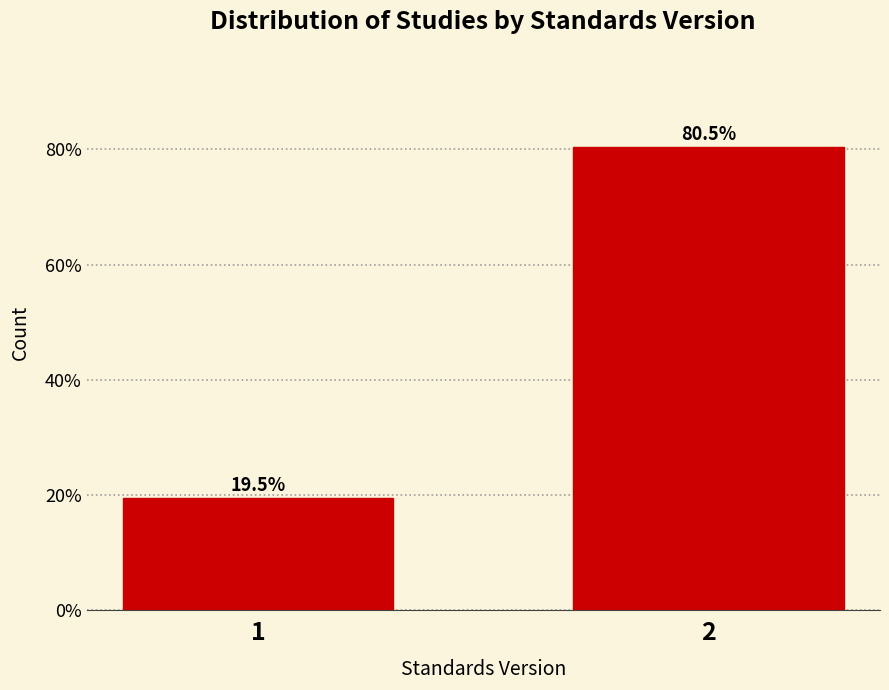

Reading left to right, list all the values displayed in this chart.

19.5	80.5